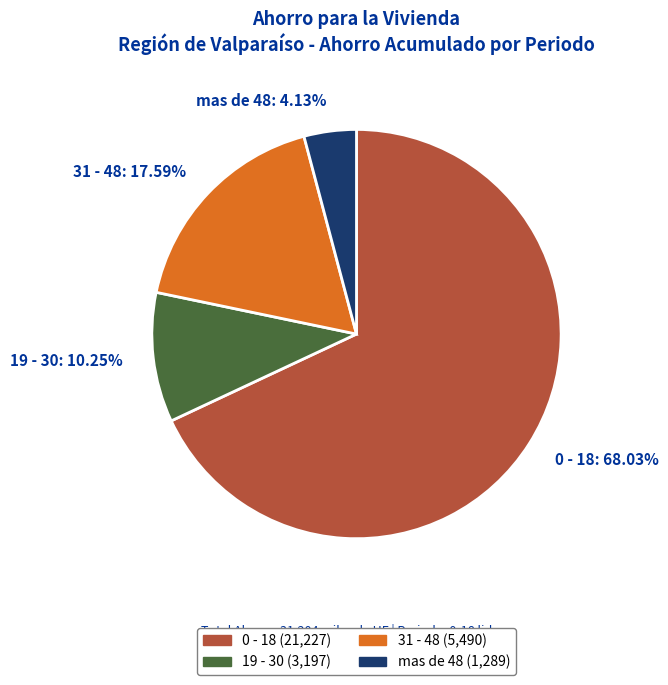

Is there any slice that represents more than half of the pie?

Yes